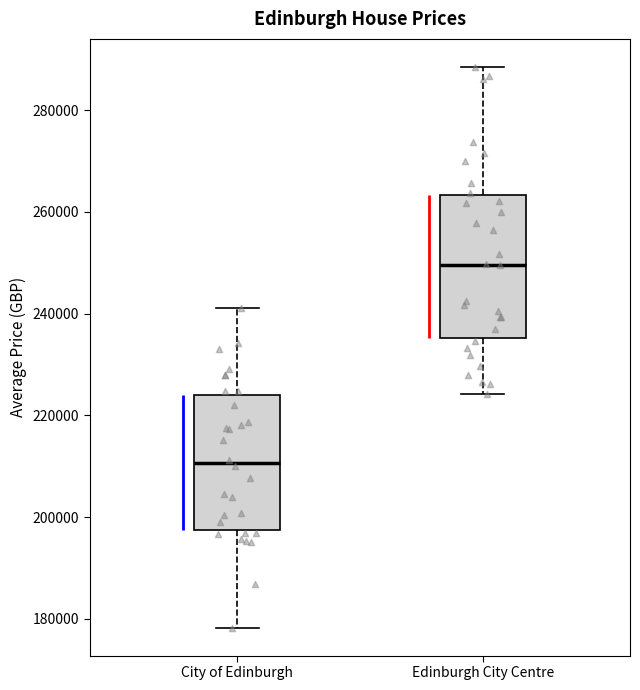

Reading left to right, read every box against the y-axis: the position of its median line, the range the box covers, and the ends of its whiskers. The values are not printed on the chart, so give them approximately, as read against the axis.

City of Edinburgh: median 210000, box 198000 to 224000, whiskers 178000 to 242000
Edinburgh City Centre: median 250000, box 236000 to 264000, whiskers 224000 to 288000